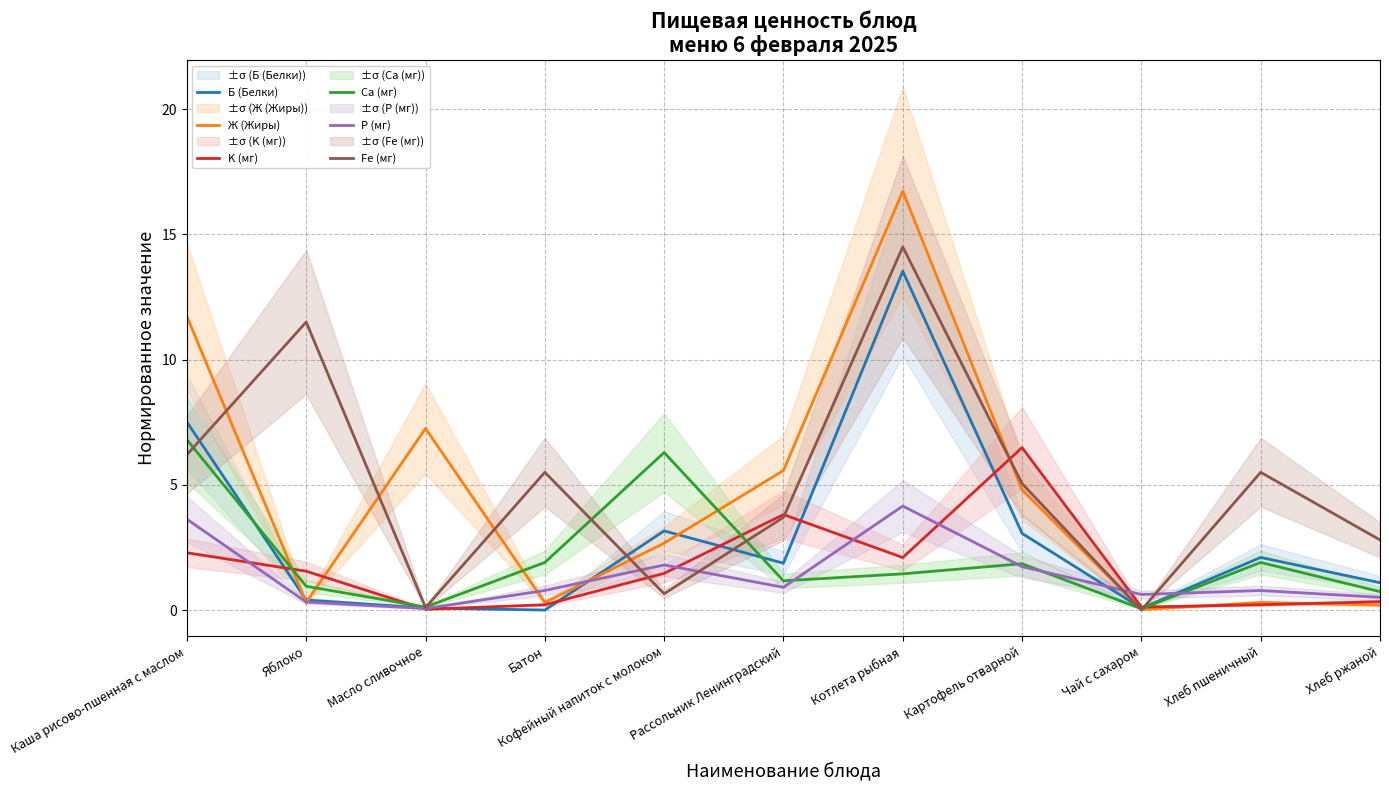

How many interior local valleys does the P (мг) series have?

3